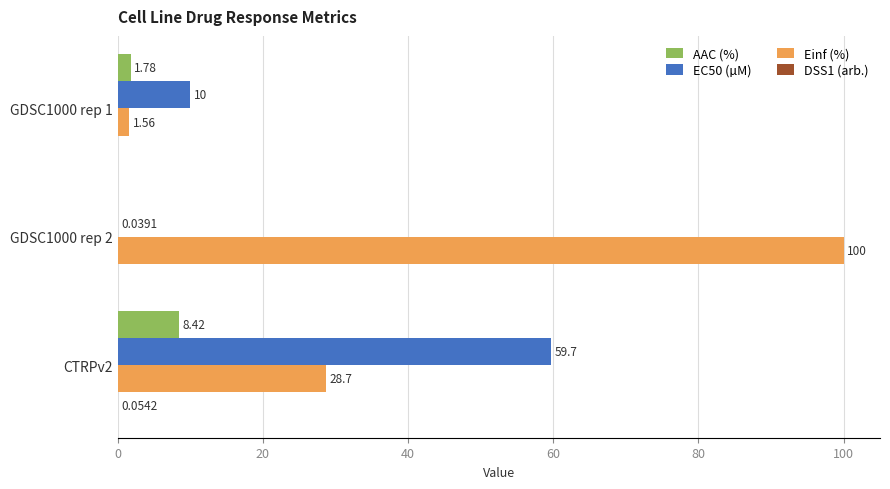

What is the sum of all Einf (%) values?

130.3